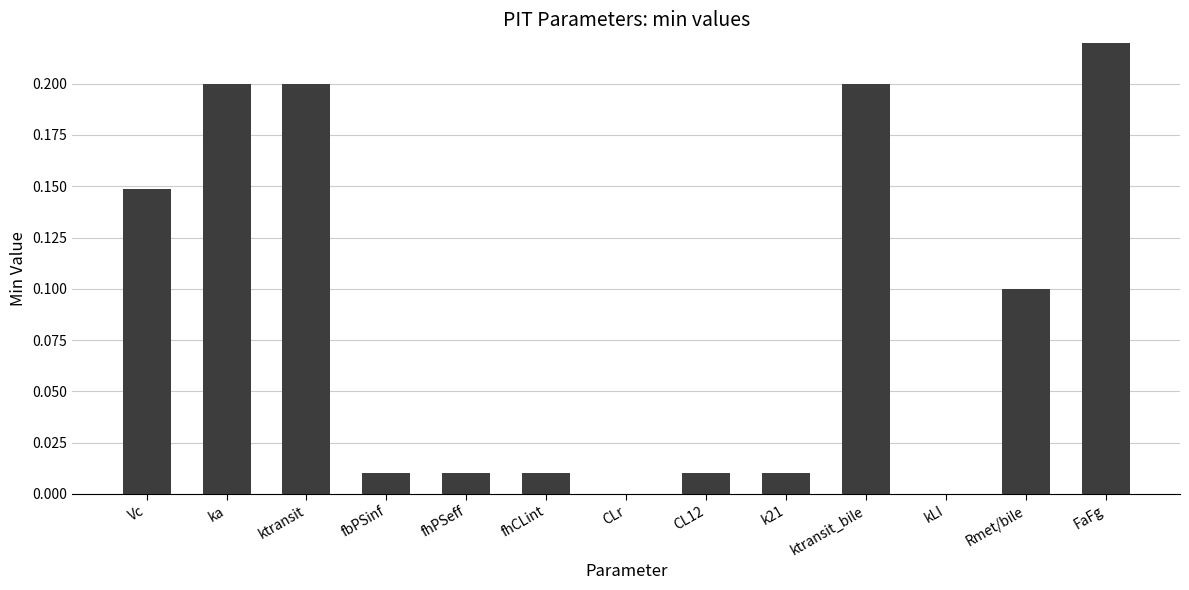

How many series are shown in this chart?

1